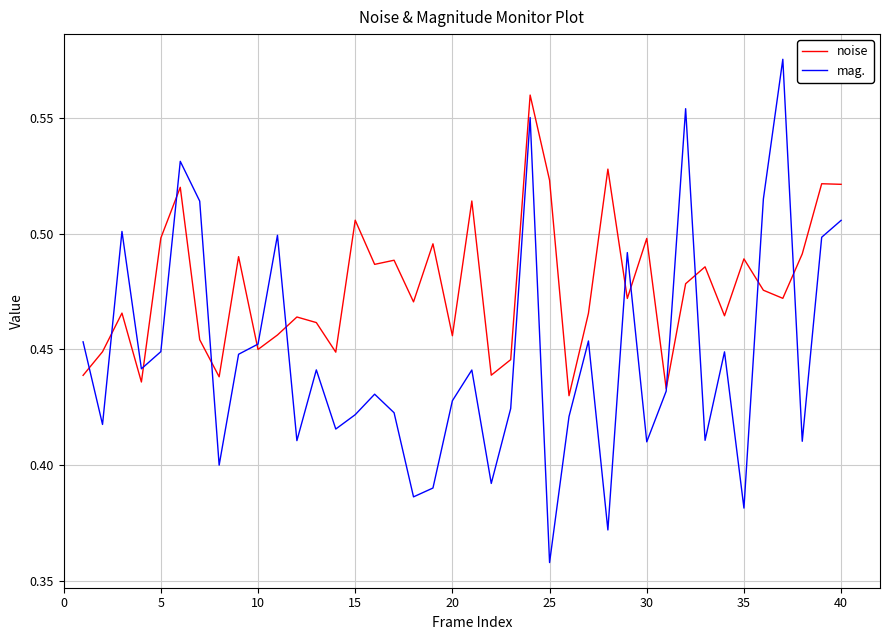

Does the chart display data point markers on the line(s)?

No